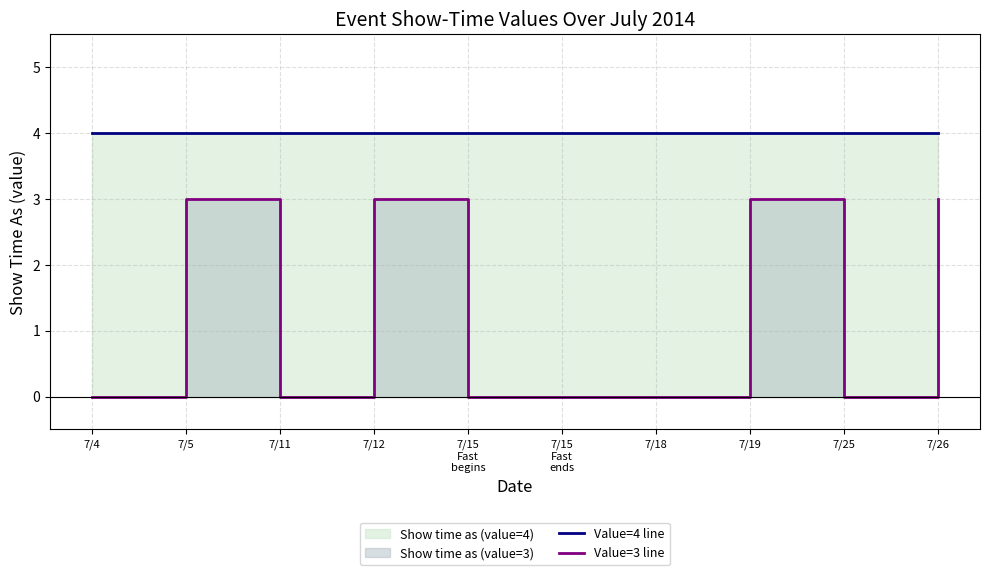

What is the difference between the maximum and minimum values in the Value=3 line series?

3